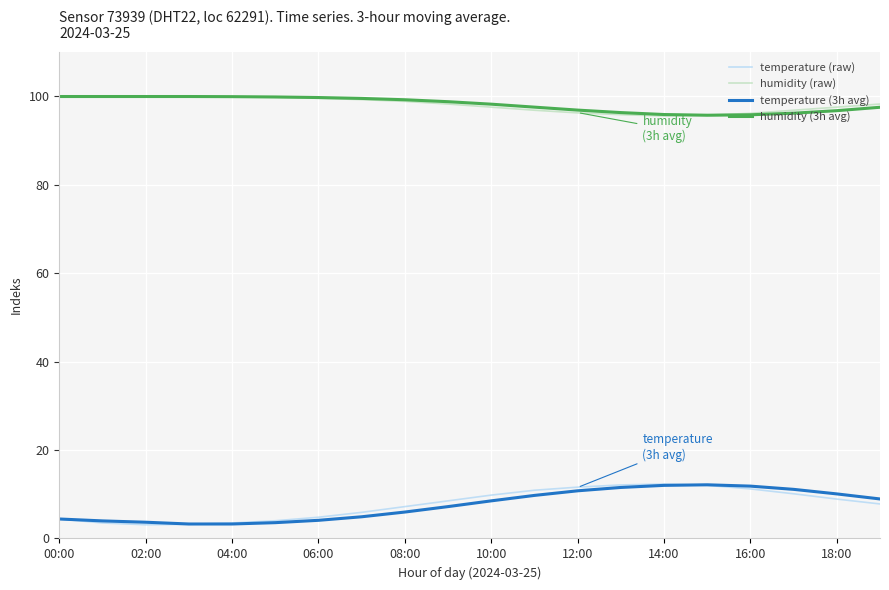

After their last crossing, which series has the higher values: humidity (3h avg) or humidity (raw)?

humidity (raw)